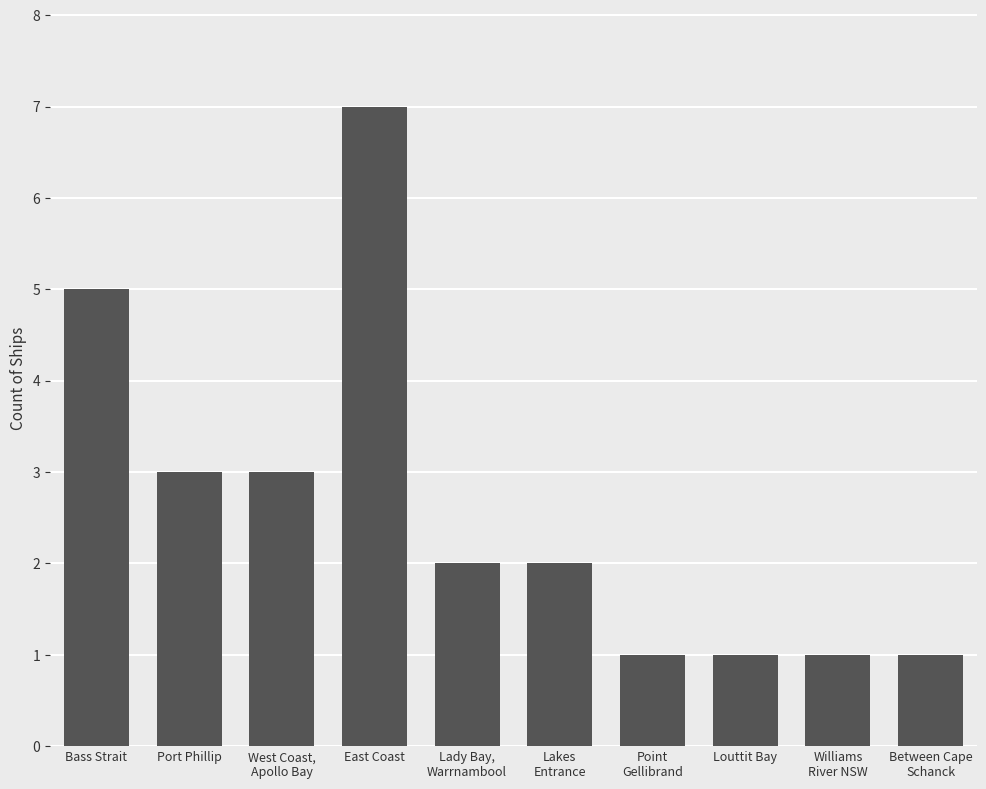

What is the label of the 2nd bar from the left?

Port Phillip